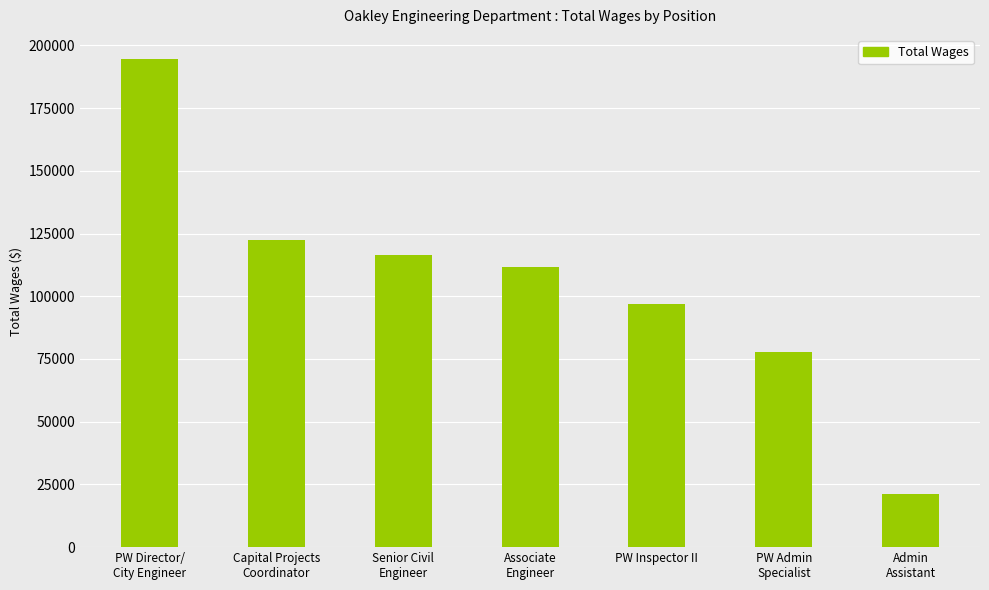

Read the value at PW Director/
City Engineer, to the nearest 50.

194450